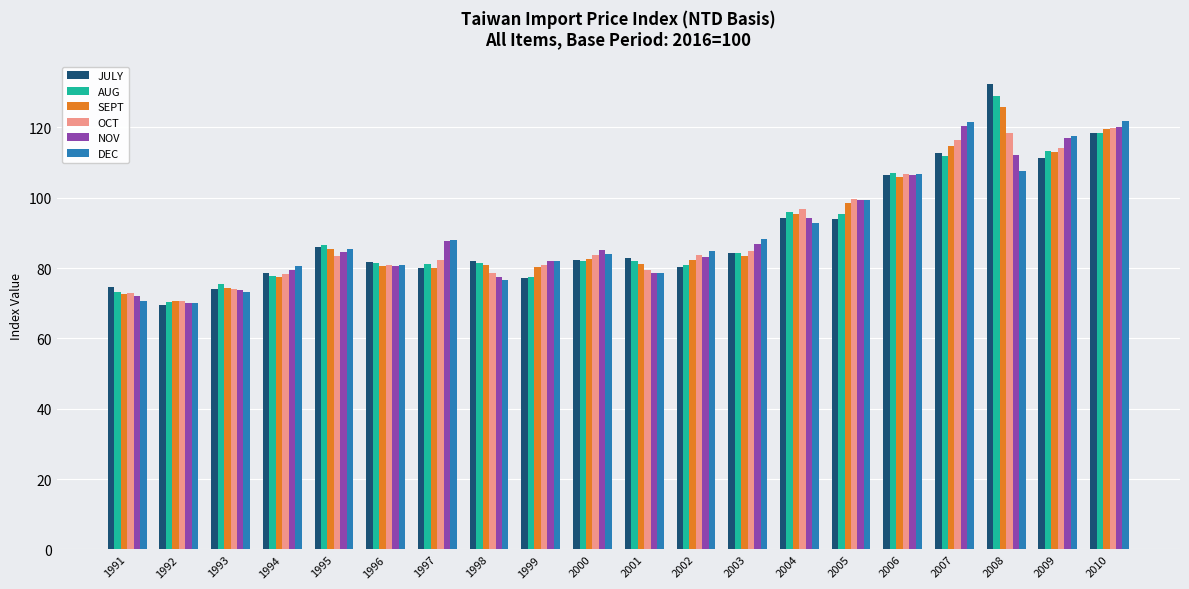

True or false: NOV has a value of 56.4 at 2004.

False